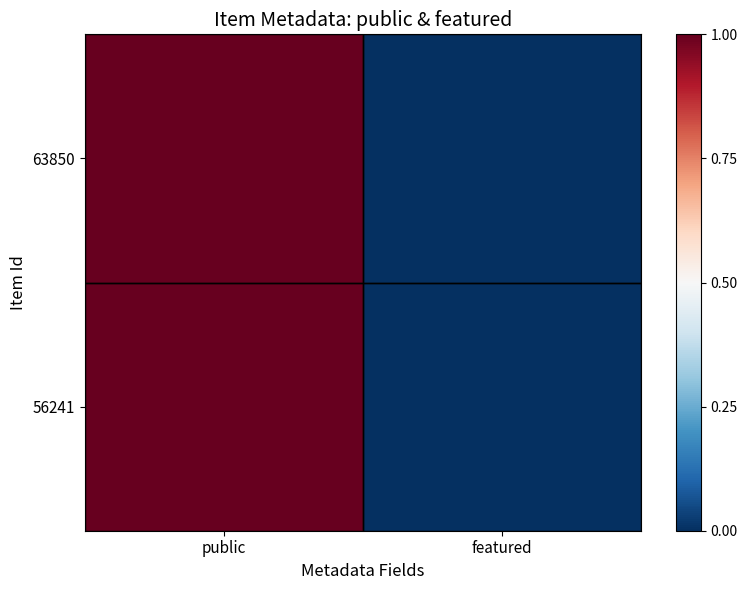

Reading right to left, what are all the values shown in this chart?

56241: featured=0	public=1
63850: featured=0	public=1